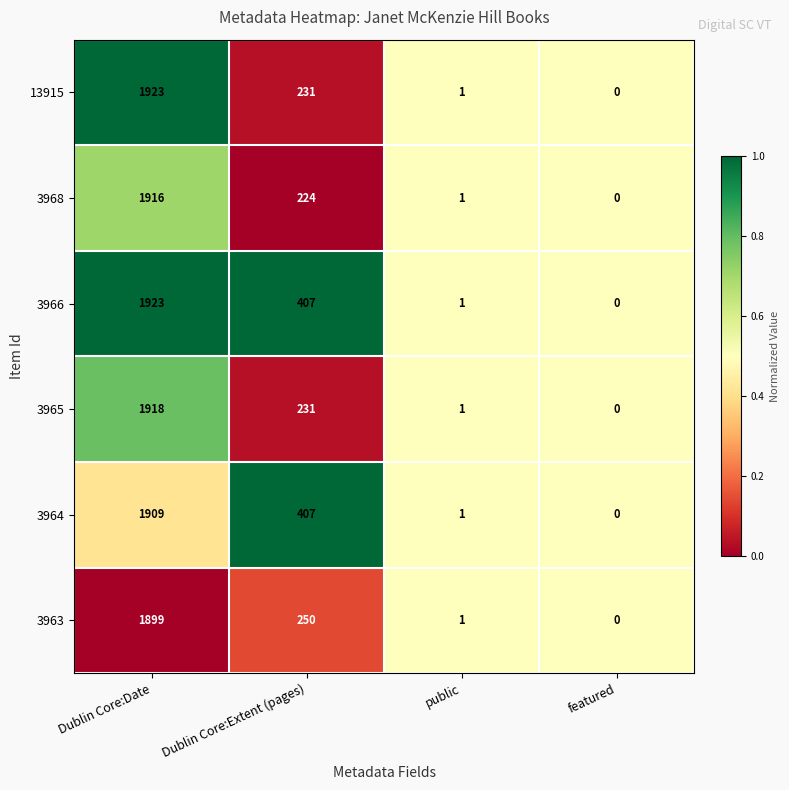

The value of 3966 at featured is -791. True or false?

False